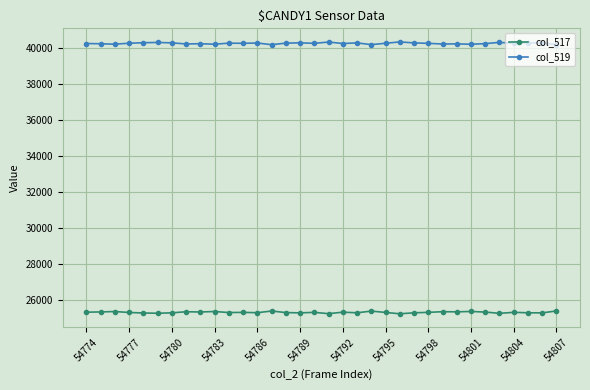

What is the highest value of the col_519 series?

40311